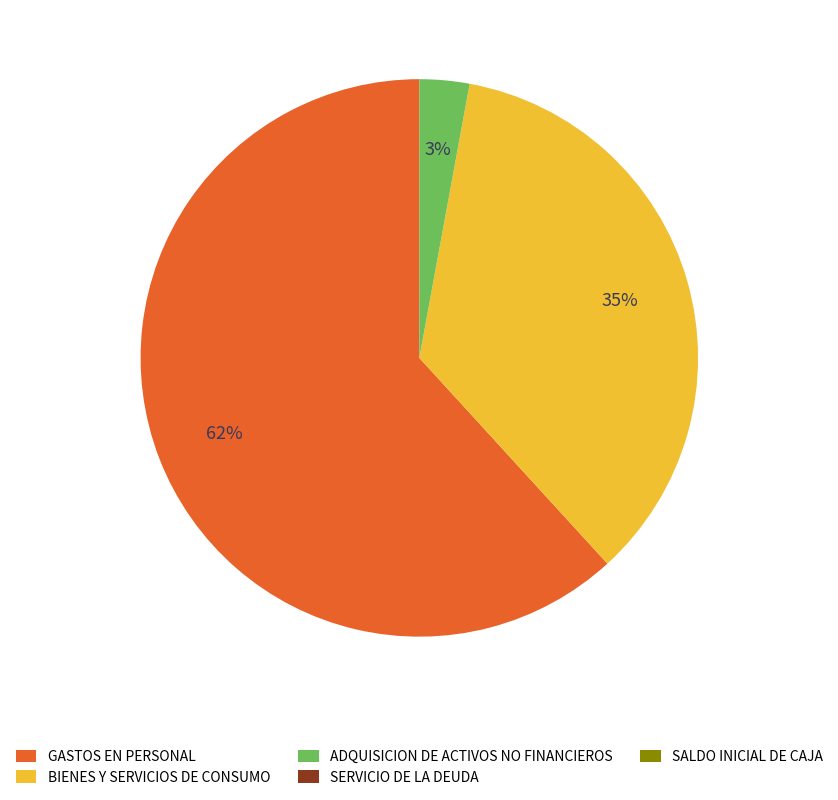

Does any single category account for the majority?

Yes